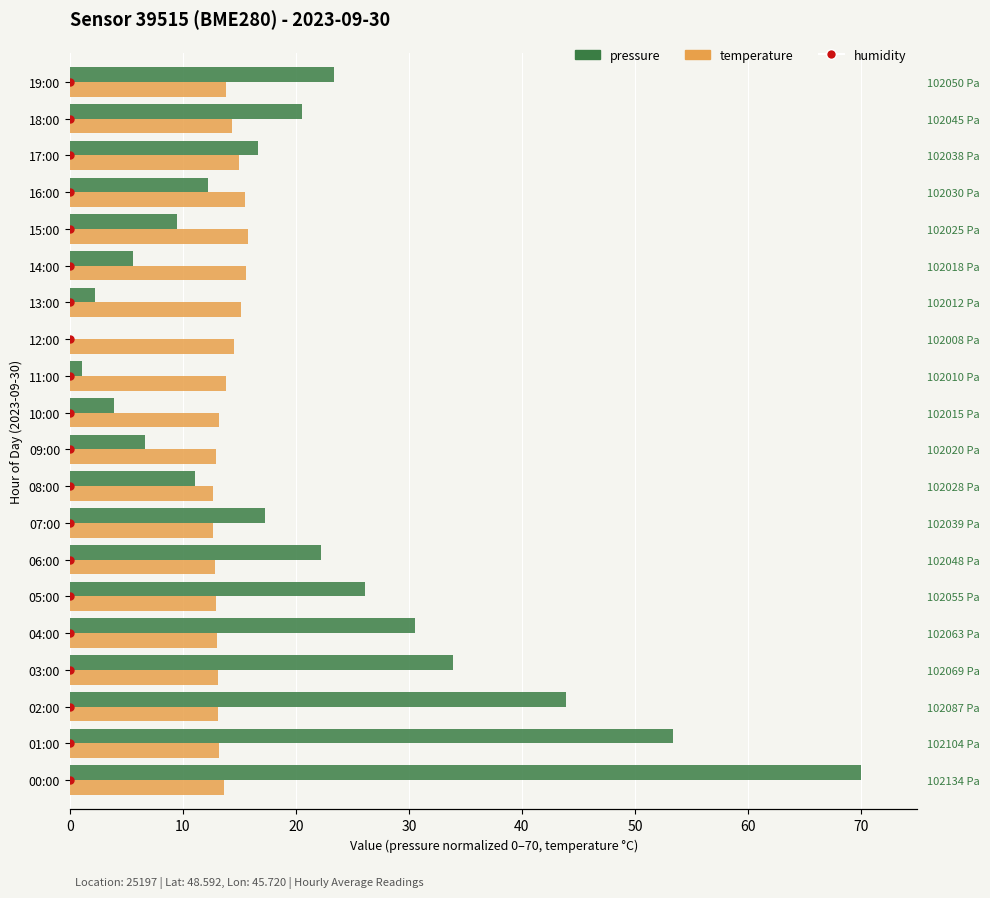

Which series has the widest spread of Y values?

pressure